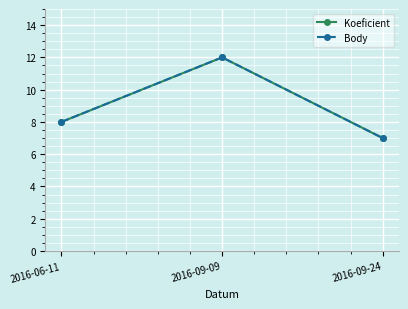

Is this an area chart (filled region under the line)?

No